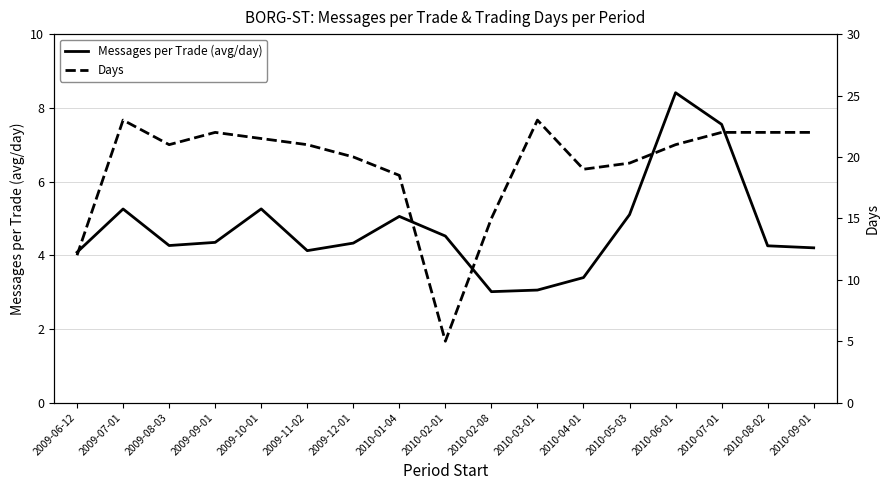

What is the sum of all Days values?

327.5